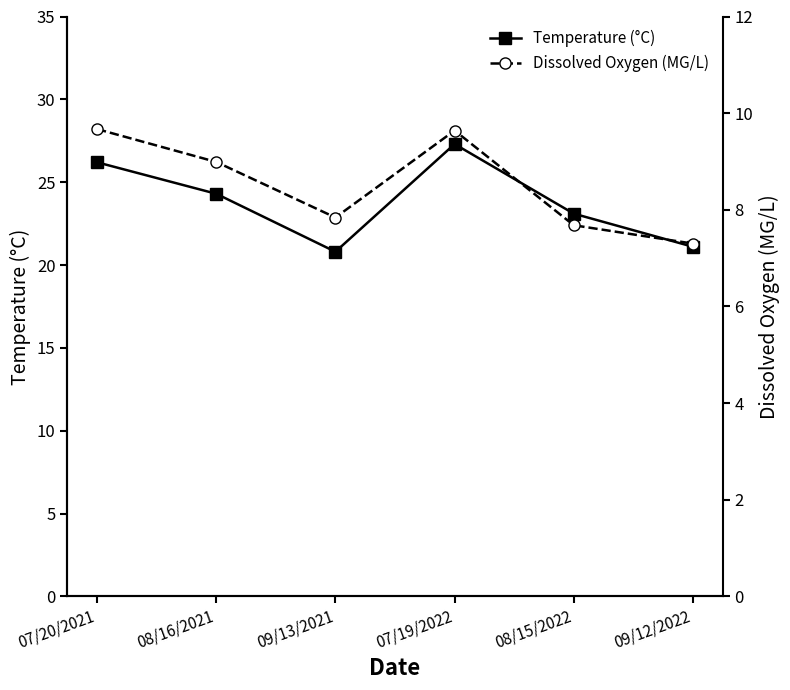

True or false: Dissolved Oxygen (MG/L) and Temperature (°C) intersect in this chart.

False